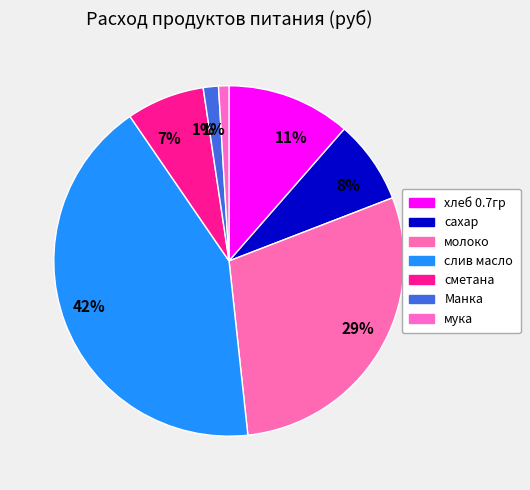

Is it true that слив масло is 33% of the pie?

False